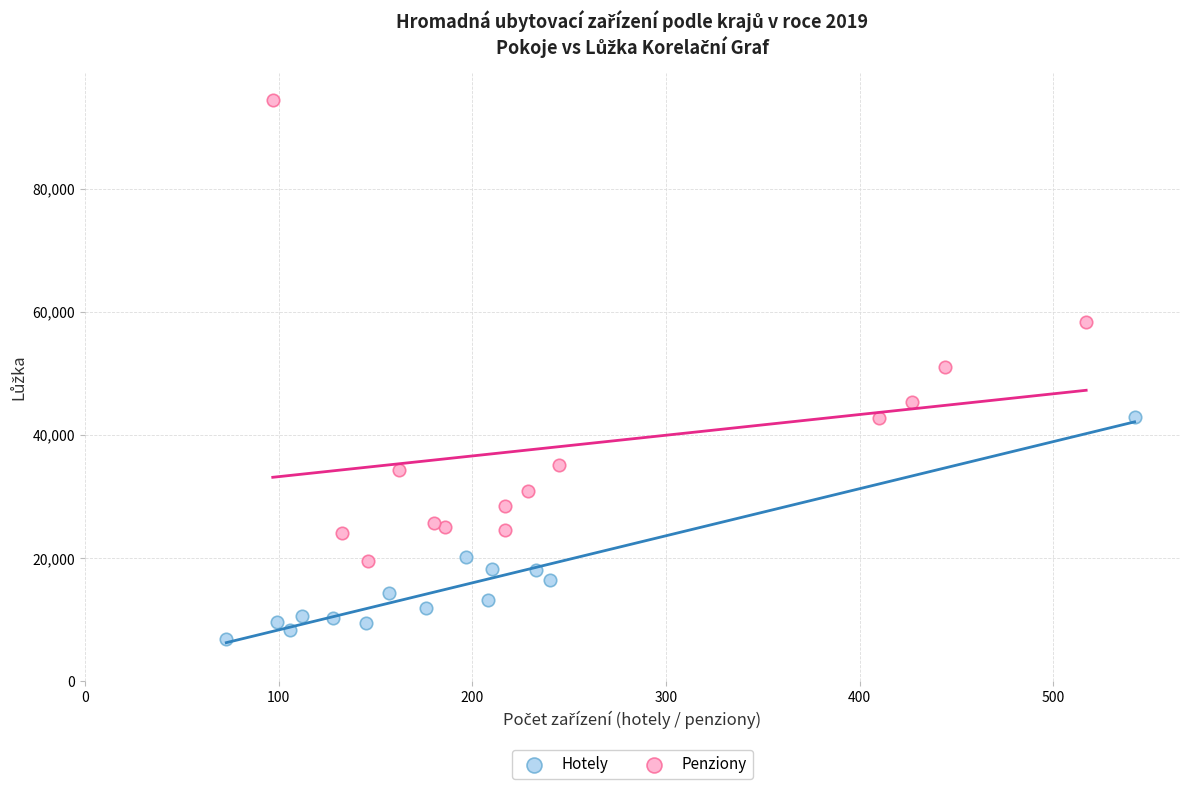

Which series reaches the maximum Y coordinate?

Penziony